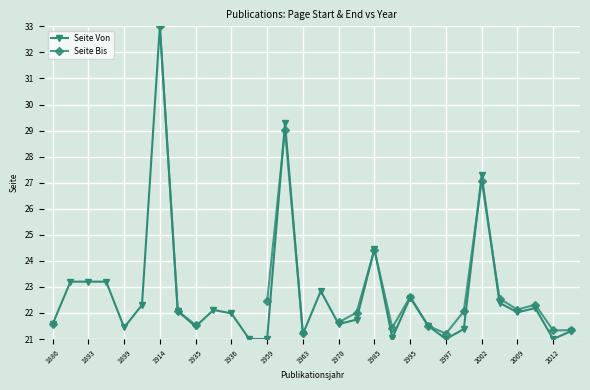

At which label does Seite Von reach its peak?

1914